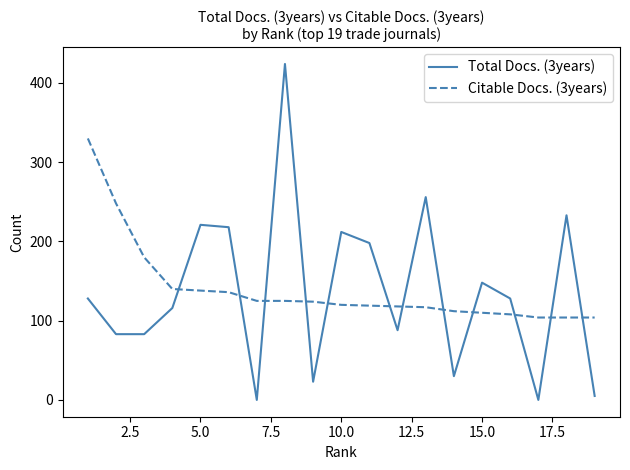

List the series in order of their peak value, highest first.

Total Docs. (3years), Citable Docs. (3years)